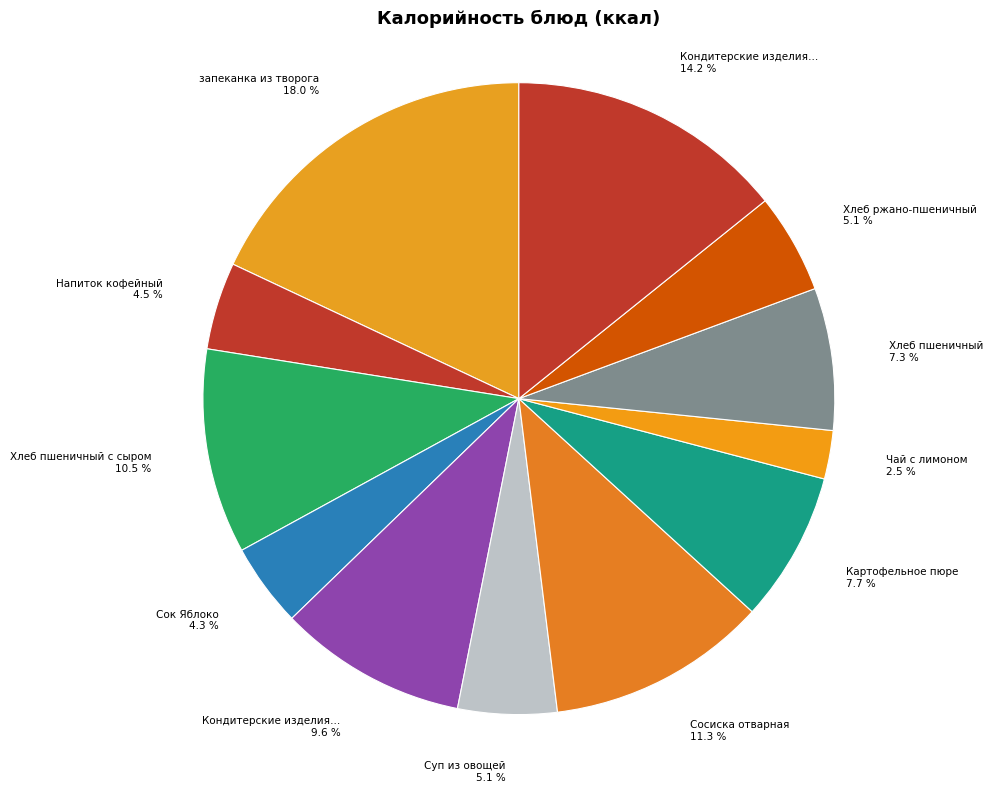

Is there any slice that represents more than half of the pie?

No